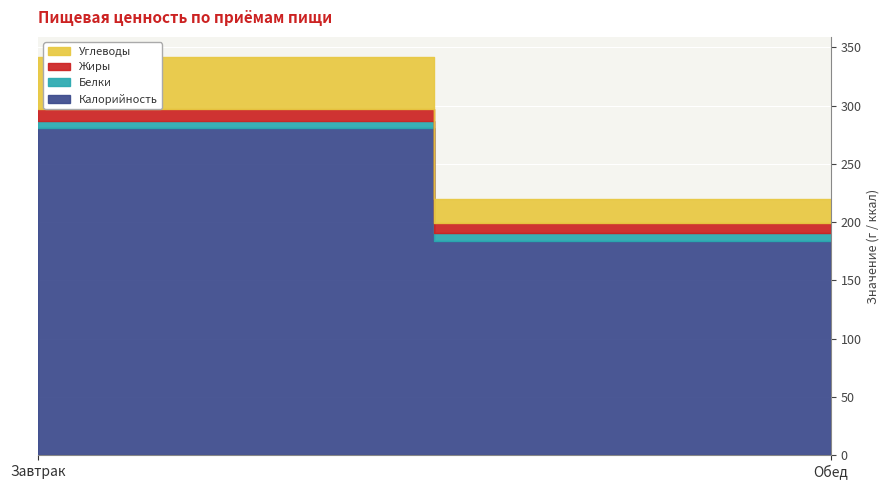

How many distinct data groups are displayed?

4